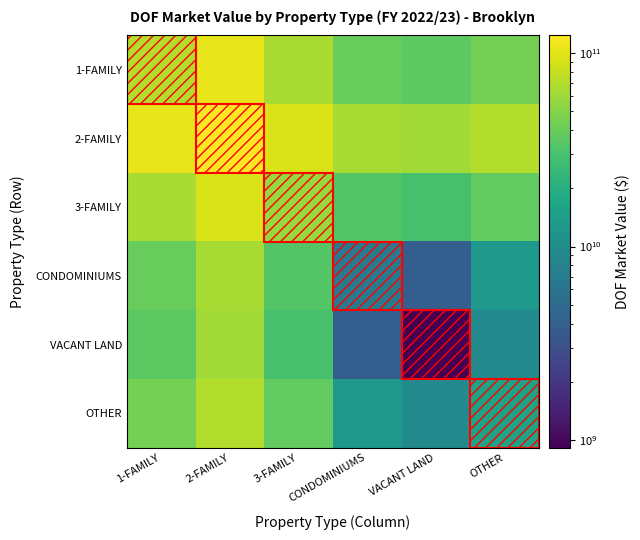

Reading left to right, list all the values displayed in this chart.

1-FAMILY: 1-FAMILY=70231369414.0	2-FAMILY=101715826031.5	3-FAMILY=66523441261.5	CONDOMINIUMS=39012293839.0	VACANT LAND=35614726915.5	OTHER=44133399451.0
2-FAMILY: 1-FAMILY=101715826031.5	2-FAMILY=122903276130.0	3-FAMILY=92859394619.5	CONDOMINIUMS=65348247197.0	VACANT LAND=61950680273.5	OTHER=70469352809.0
3-FAMILY: 1-FAMILY=66523441261.5	2-FAMILY=92859394619.5	3-FAMILY=58159916783.0	CONDOMINIUMS=32976567523.5	VACANT LAND=29579000600.0	OTHER=38097673135.5
CONDOMINIUMS: 1-FAMILY=39012293839.0	2-FAMILY=65348247197.0	3-FAMILY=32976567523.5	CONDOMINIUMS=6936822400.0	VACANT LAND=3967453408.5	OTHER=12486125944.0
VACANT LAND: 1-FAMILY=35614726915.5	2-FAMILY=61950680273.5	3-FAMILY=29579000600.0	CONDOMINIUMS=3967453408.5	VACANT LAND=916358041.0	OTHER=9475893764.5
OTHER: 1-FAMILY=44133399451.0	2-FAMILY=70469352809.0	3-FAMILY=38097673135.5	CONDOMINIUMS=12486125944.0	VACANT LAND=9475893764.5	OTHER=15382521817.0